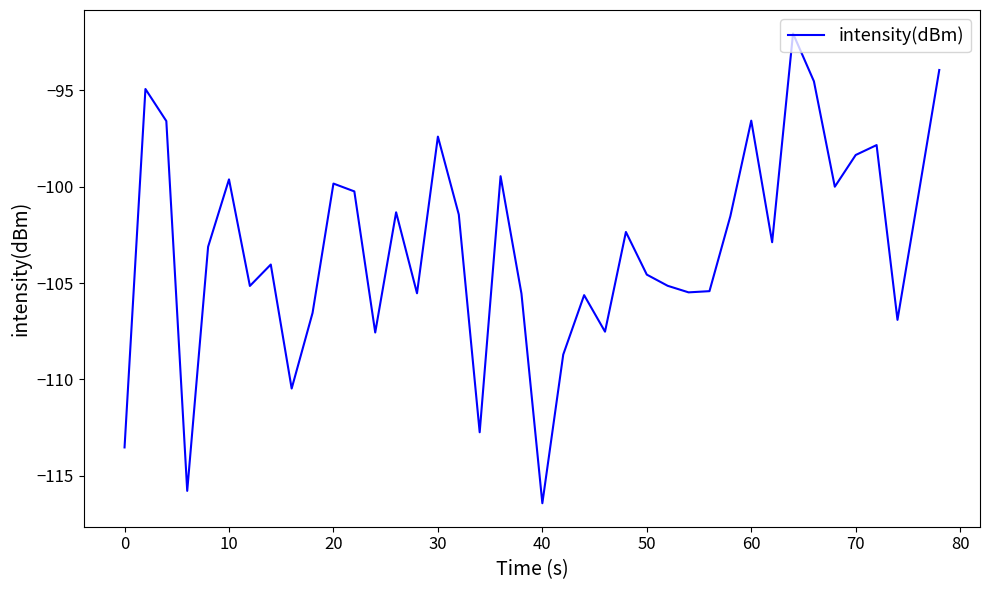

What is the minimum value shown in the chart?

-116.4